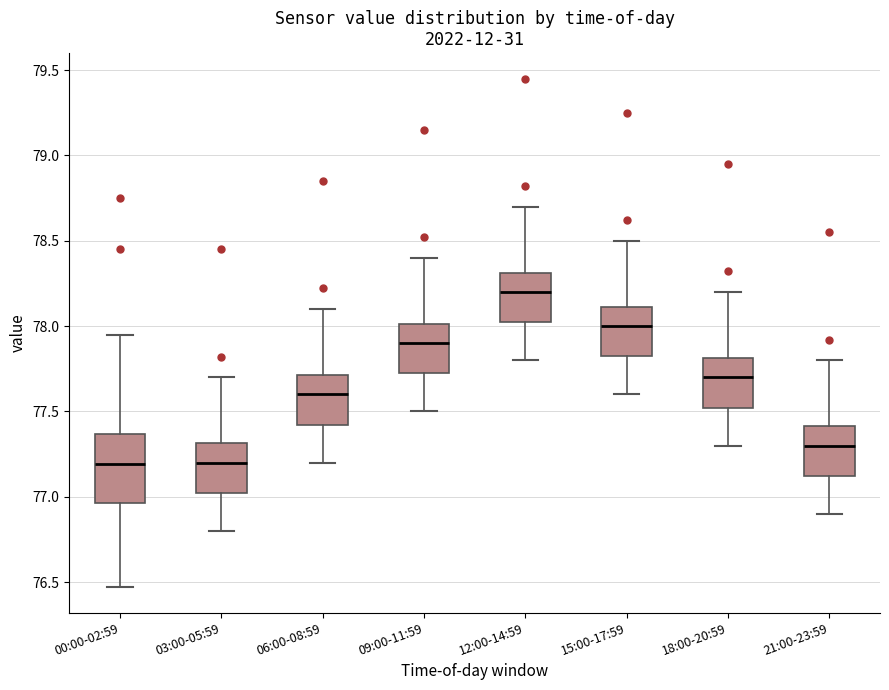

Which box's median line is the highest?

12:00-14:59